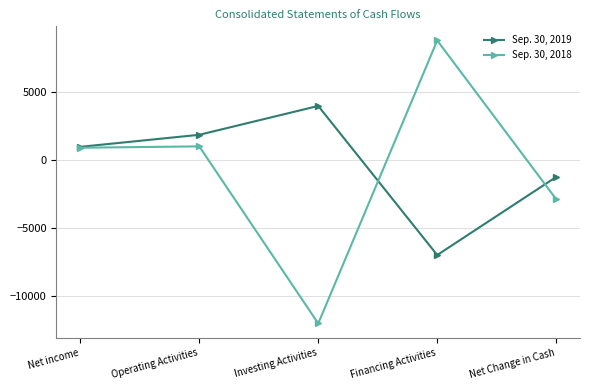

What is the maximum value shown in the chart?

8755